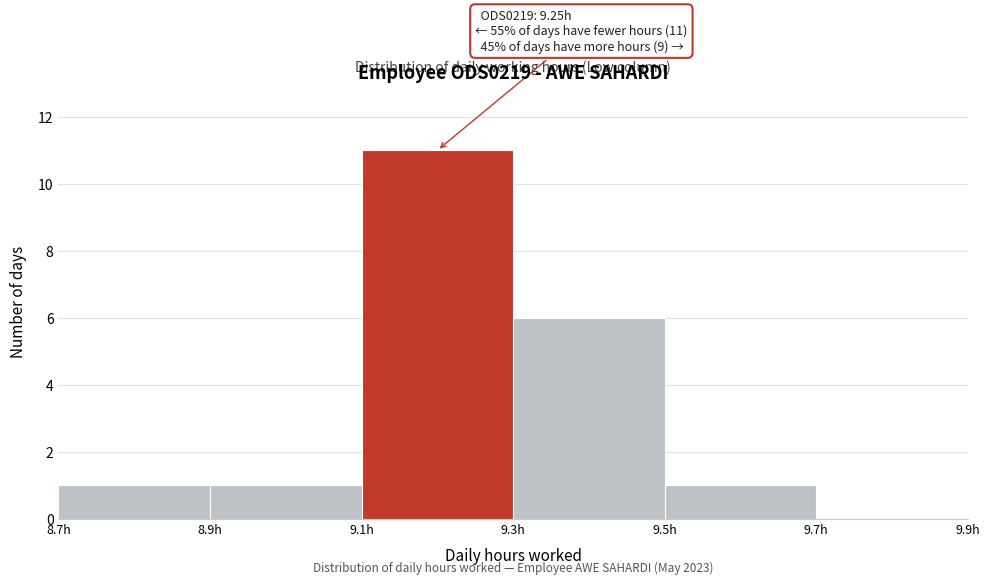

Over which range of the x-axis is the bar tallest?

9.1 to 9.3